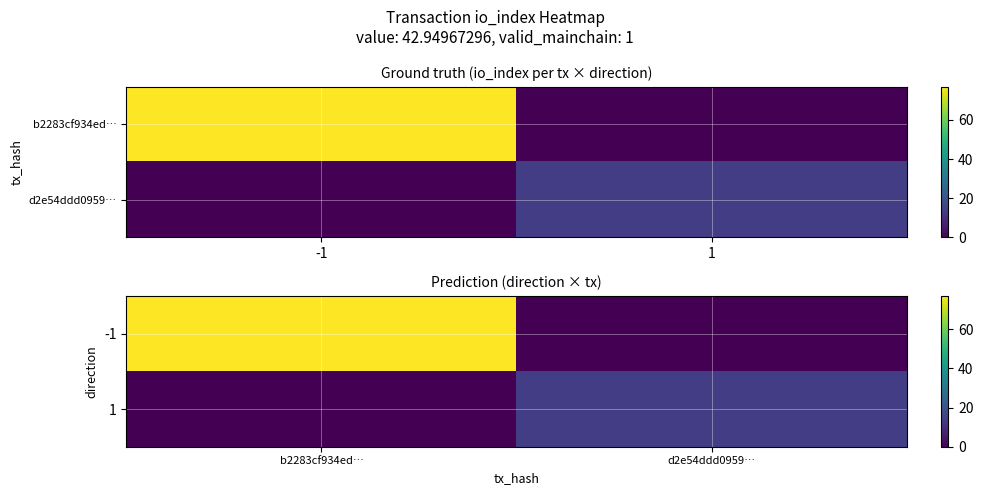

What is the average value of the -1 series?

38